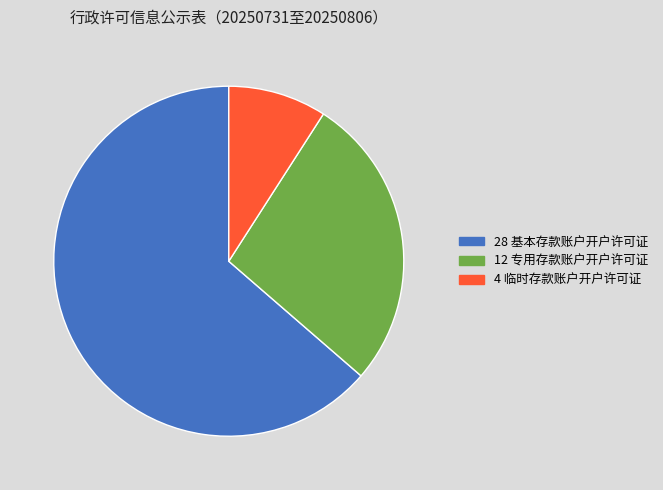

Is there a majority slice in this chart?

Yes